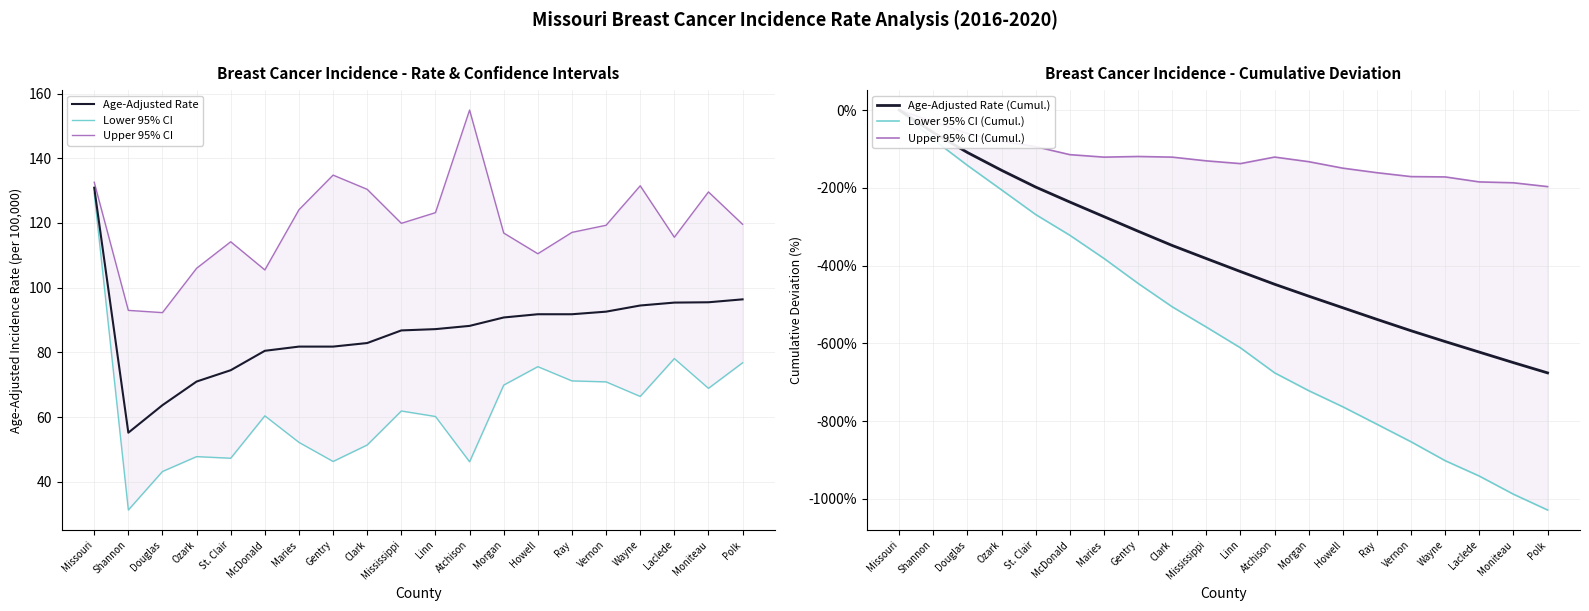

Is this an area chart (filled region under the line)?

No